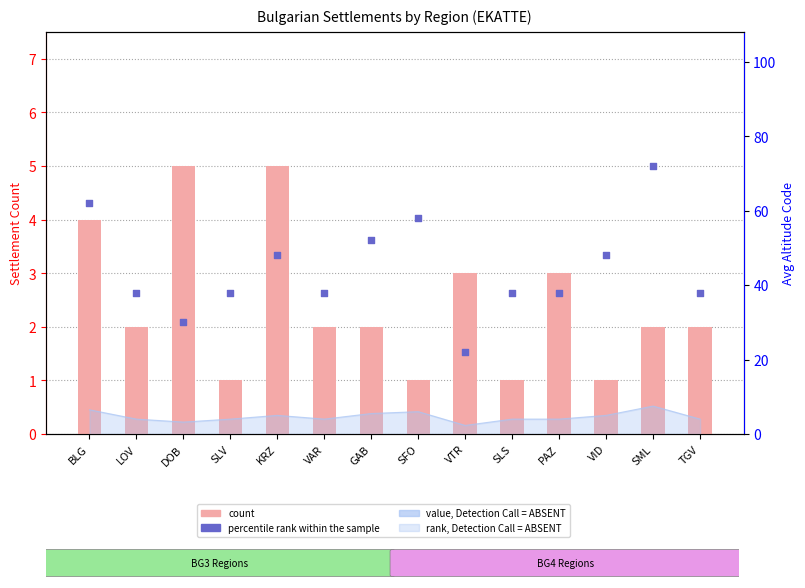

What is the total value across all series at PAZ?

45.0